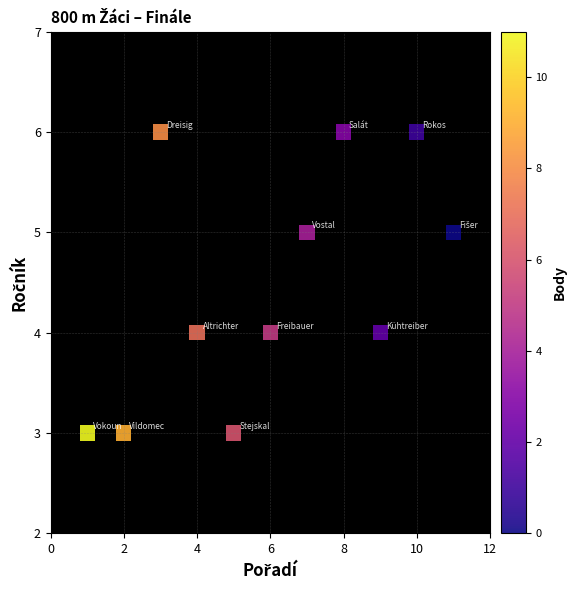

What is the range of Y values (max minus min)?

3